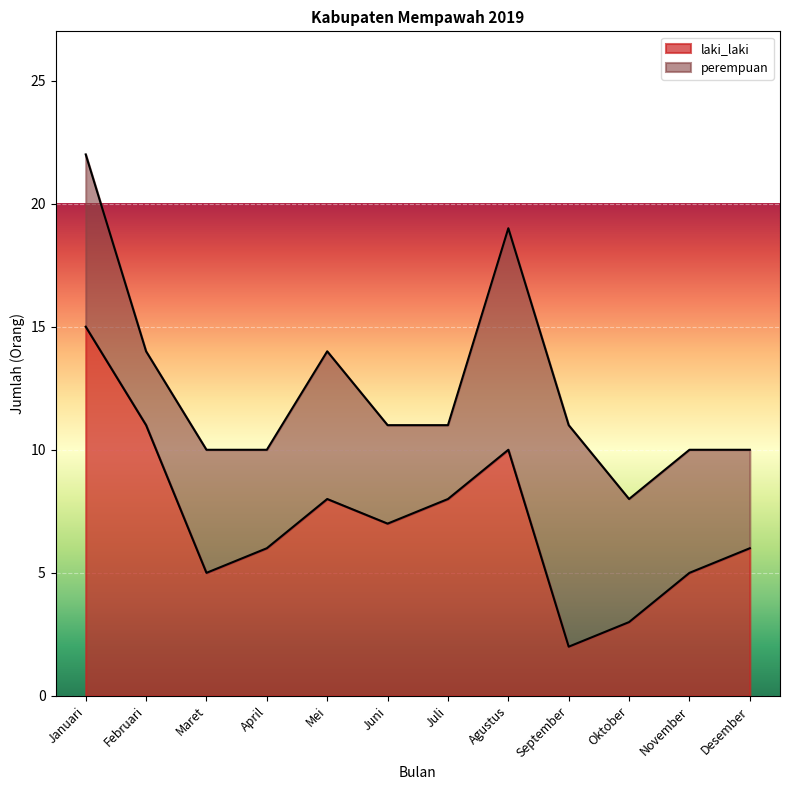

Where is the data nearest to the value 8?

Mei